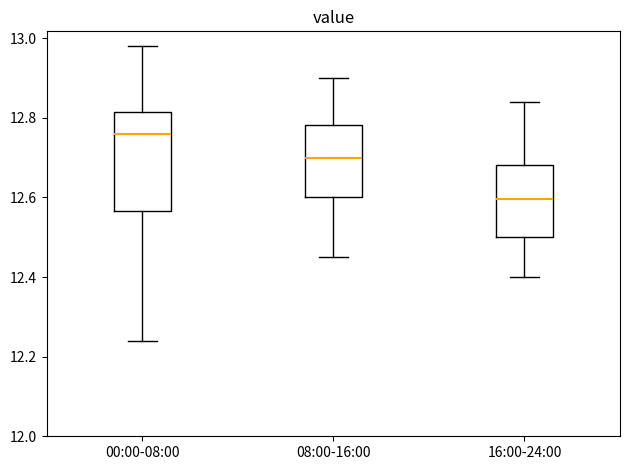

Reading left to right, transcribe this box plot: for each box, give where its median line is, the range the box spans, and where its two whiskers end, as read against the y-axis. The values are not printed on the chart, so give them approximately, as read against the axis.

00:00-08:00: median 12.76, box 12.56 to 12.82, whiskers 12.24 to 12.98
08:00-16:00: median 12.70, box 12.60 to 12.78, whiskers 12.46 to 12.90
16:00-24:00: median 12.60, box 12.50 to 12.68, whiskers 12.40 to 12.84